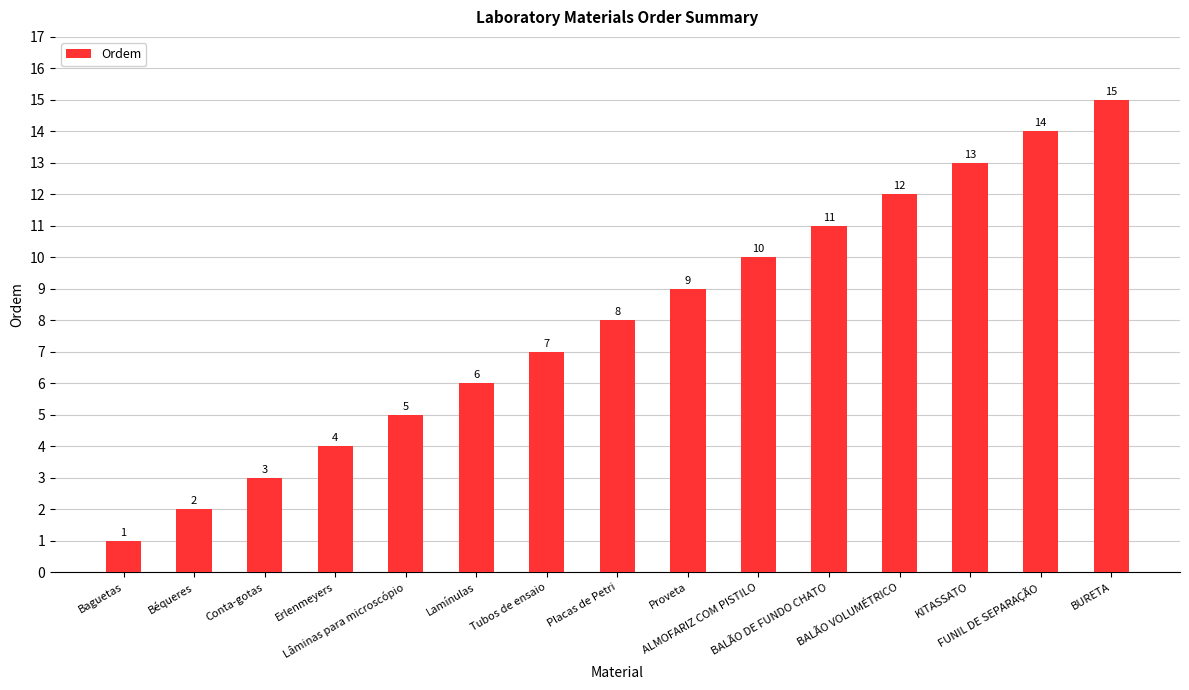

What is the approximate value at Tubos de ensaio, to the nearest 5?

5